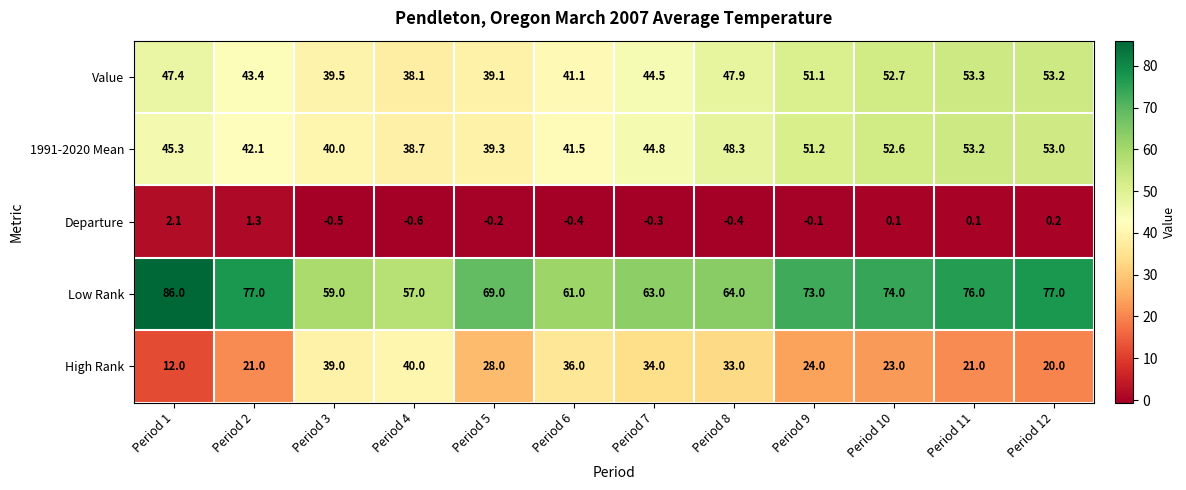

Read the High Rank value at Period 6.

36.0